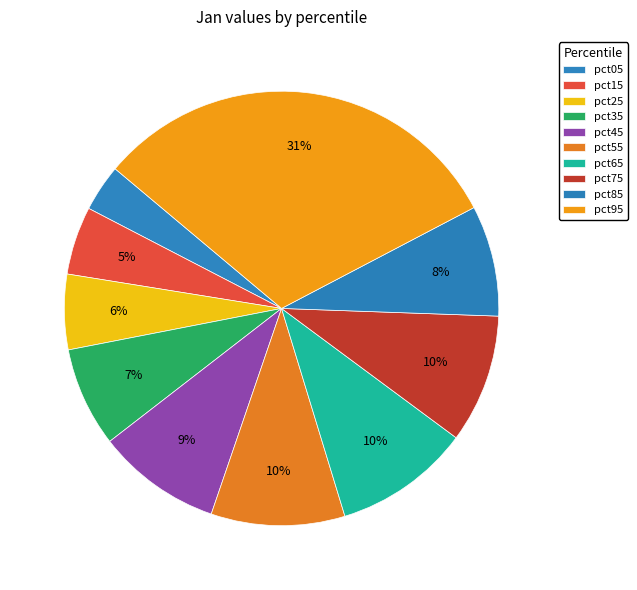

What is the smallest slice in the pie chart?

pct05